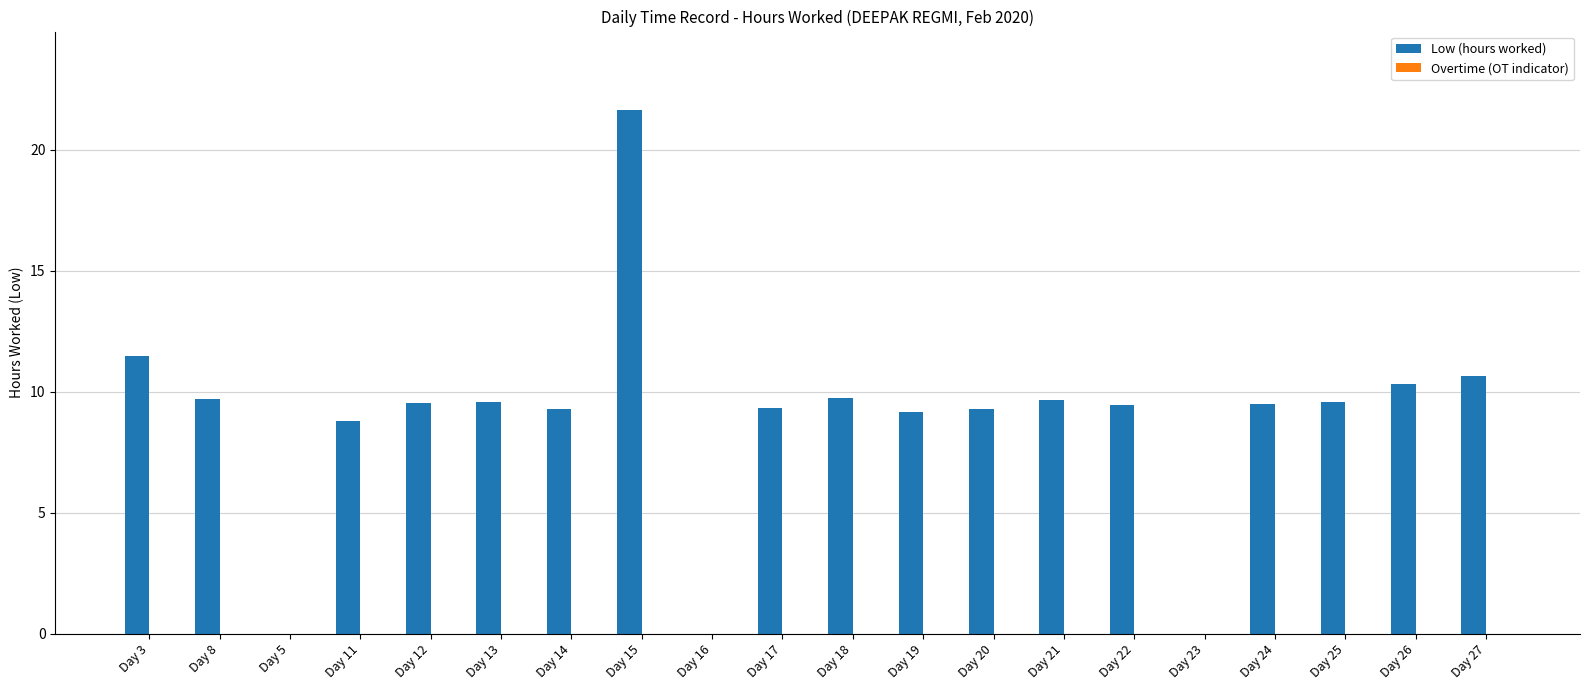

Read the value at Day 26.

10.3